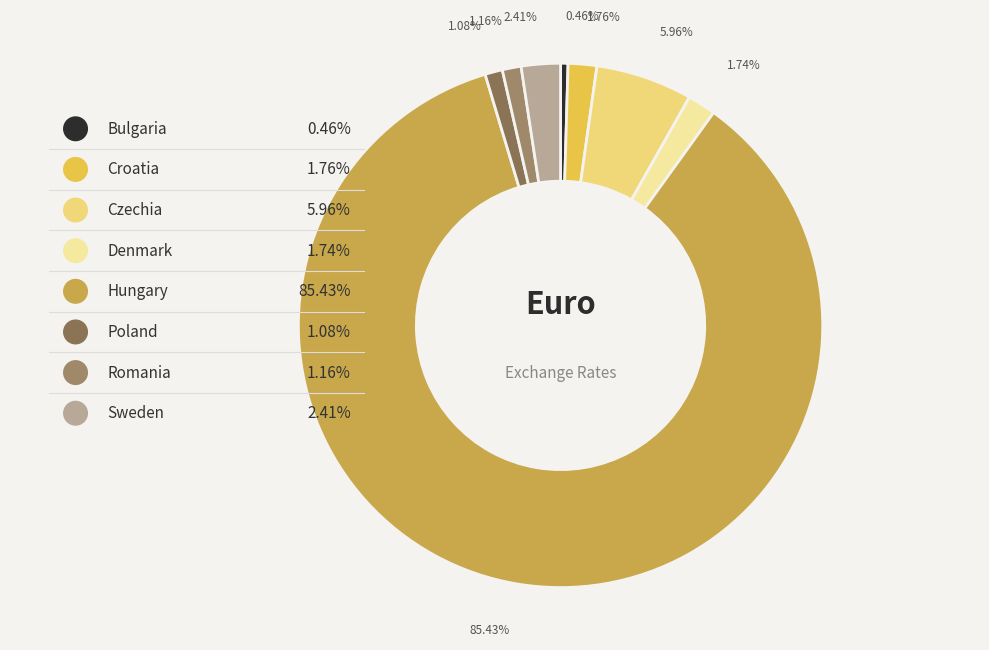

To the nearest percent, what is the average slice percentage?

12%